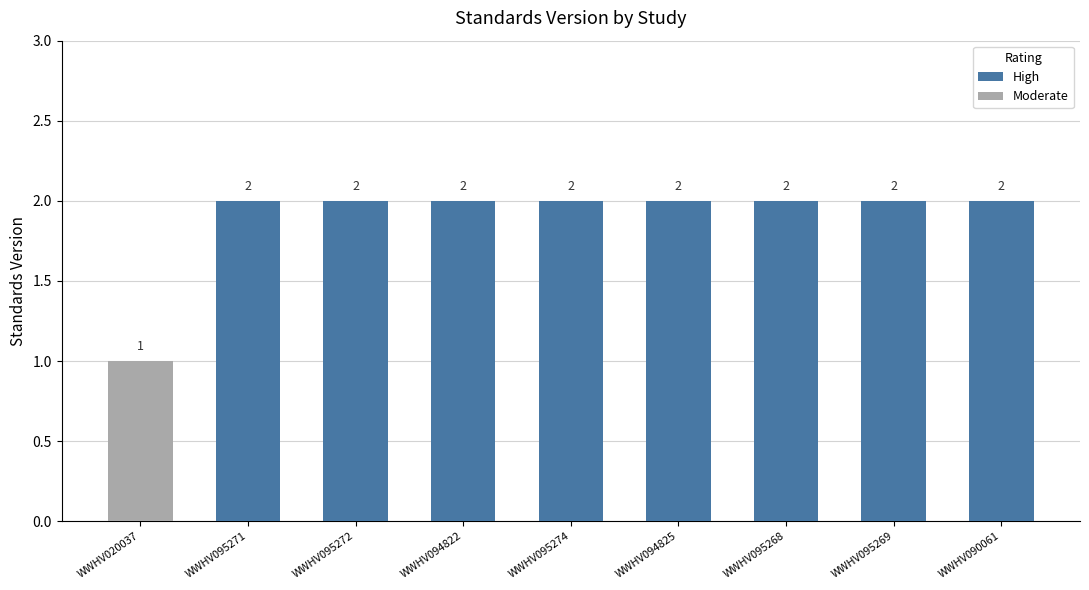

Does the chart contain stacked bars?

No